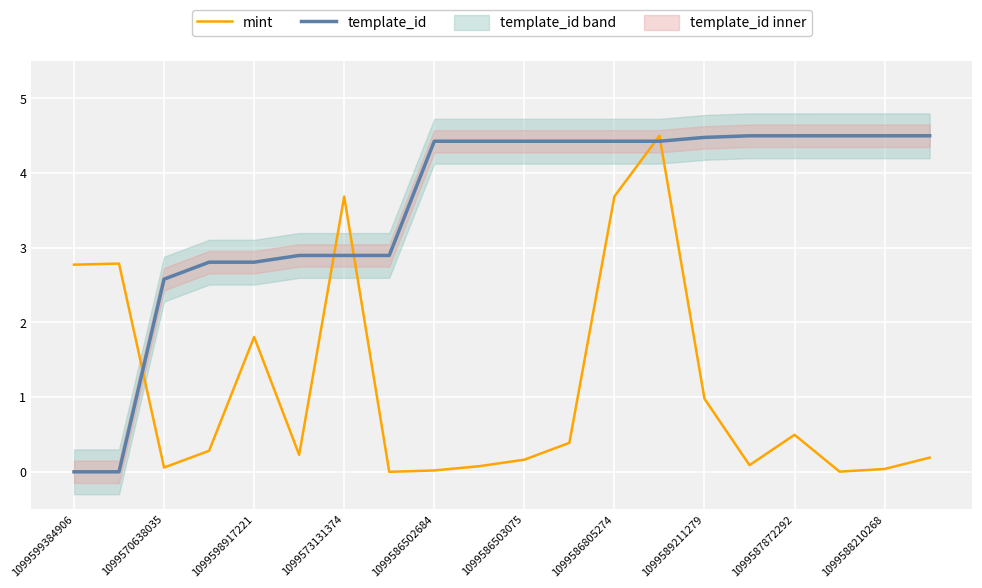

How many data points in mint are above 0?

19